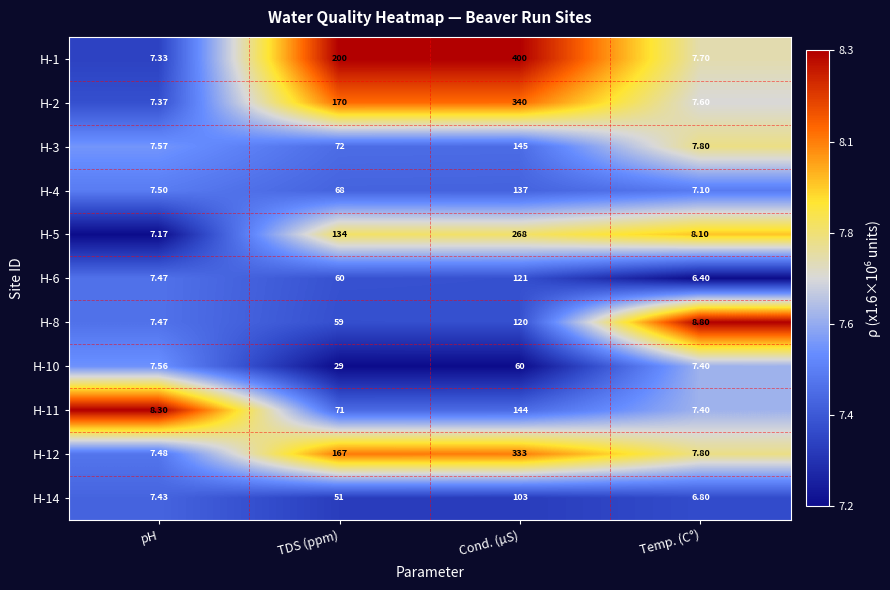

Count the number of categories in the chart.

4